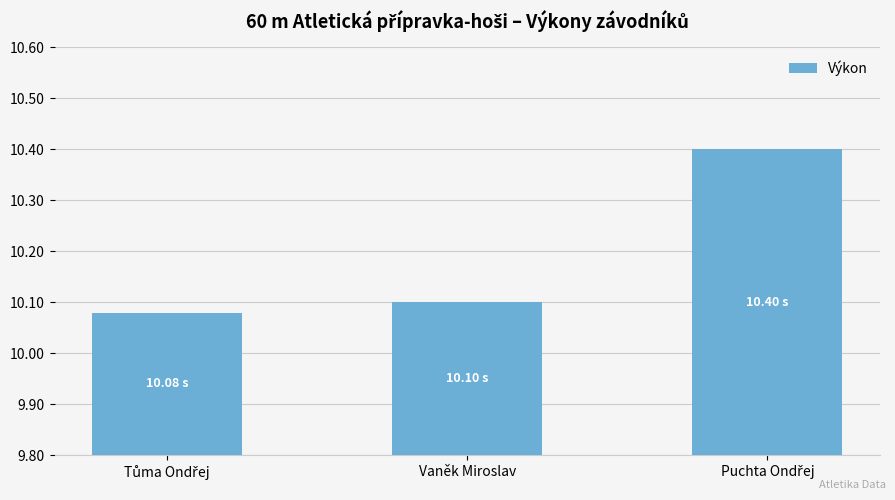

Which category has the highest value across all series?

Puchta Ondřej